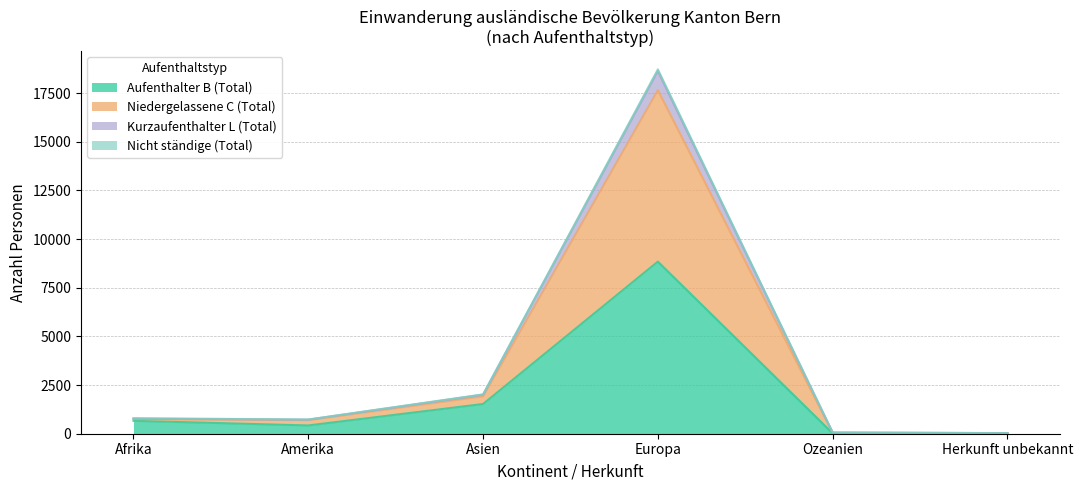

How many lines are shown in the chart?

4